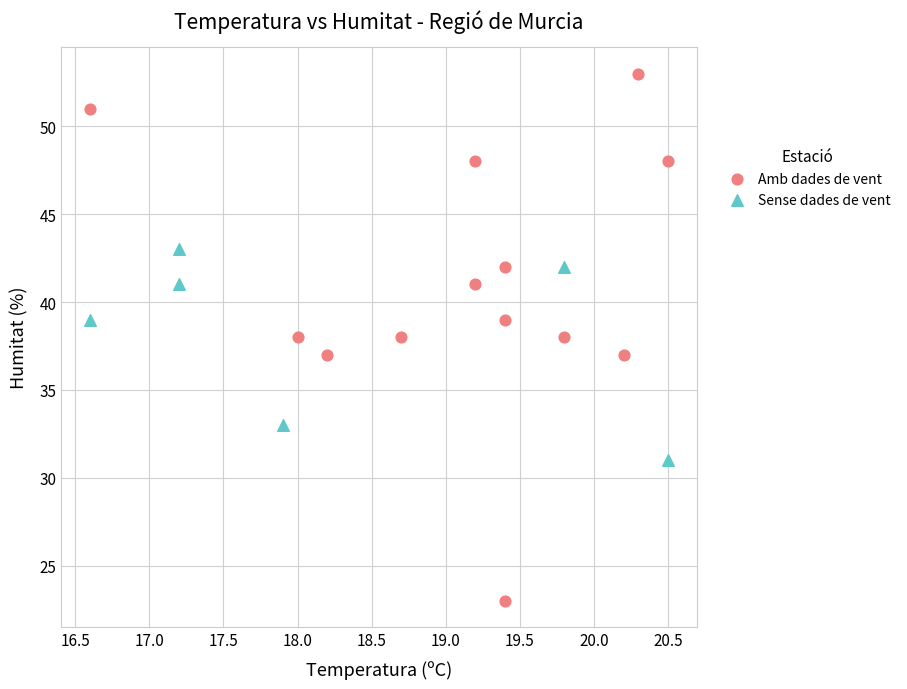

Which series reaches the maximum Y coordinate?

Amb dades de vent